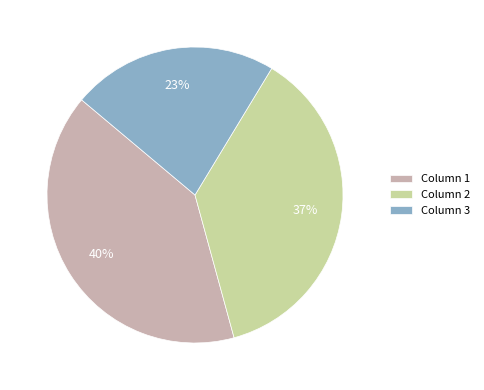

True or false: Column 1 accounts for 35% of the total.

False